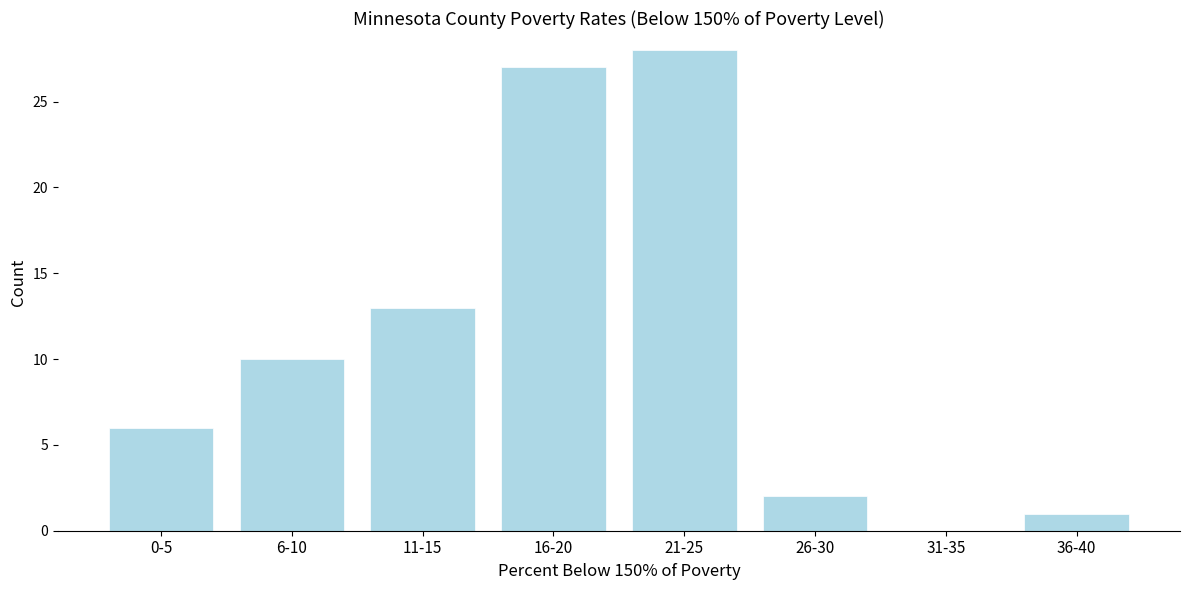

Reading left to right, extract all data points from this chart.

0-5=6	6-10=10	11-15=13	16-20=27	21-25=28	26-30=2	31-35=0	36-40=1